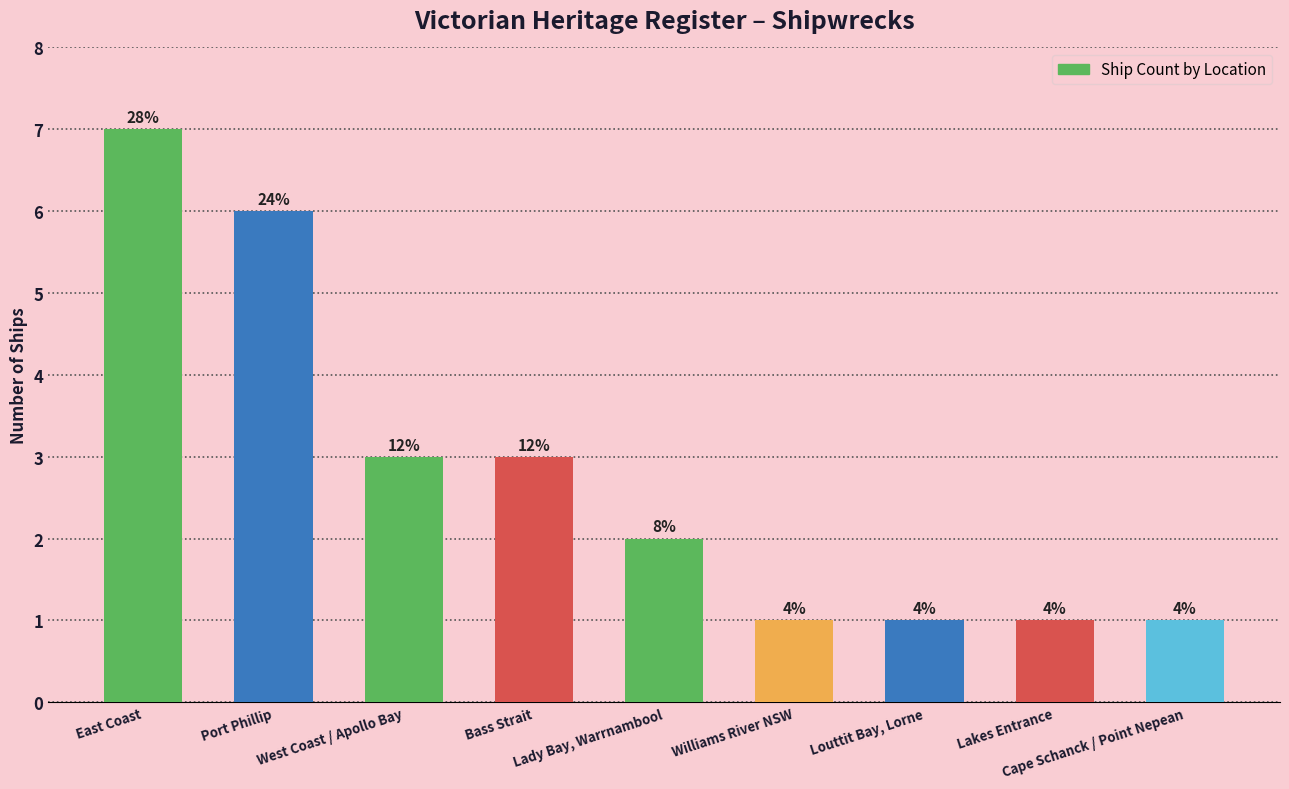

True or false: the data shows 1 at Louttit Bay, Lorne.

True